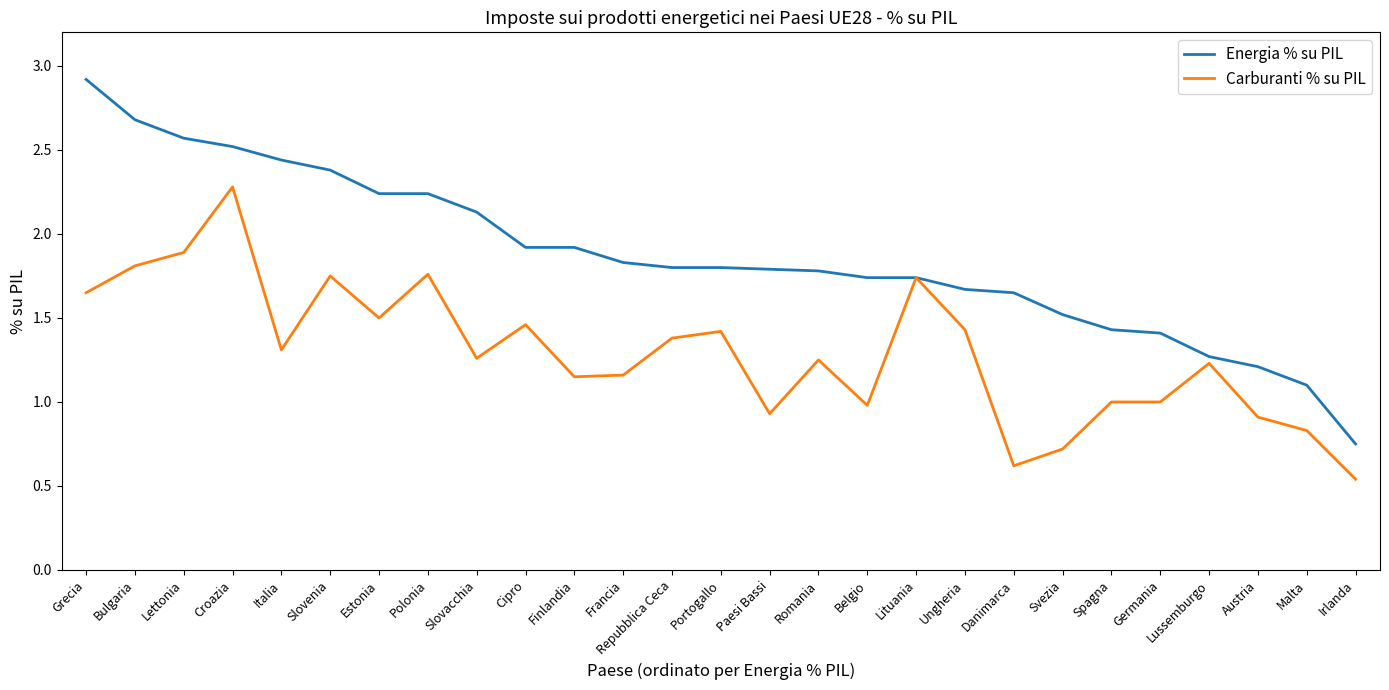

Does the chart display data point markers on the line(s)?

No